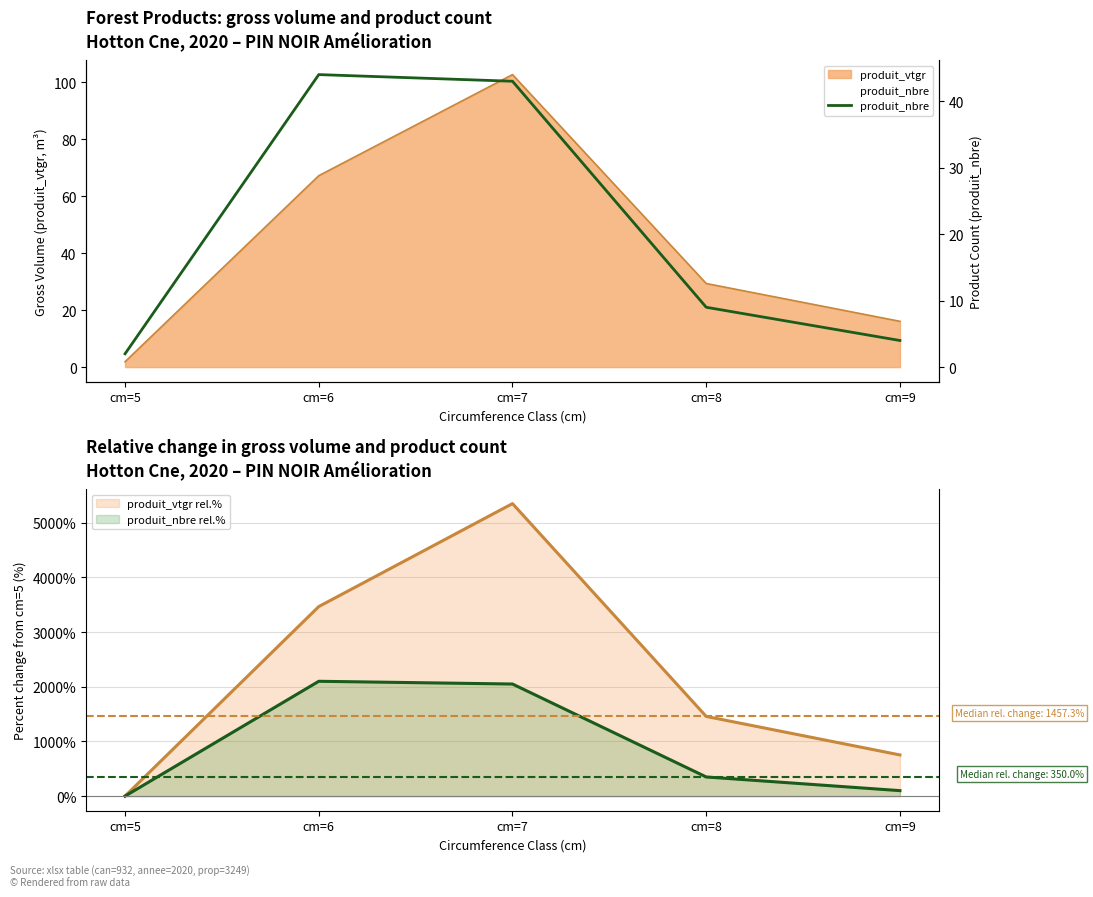

At which category does the chart reach its peak across all series?

cm=6